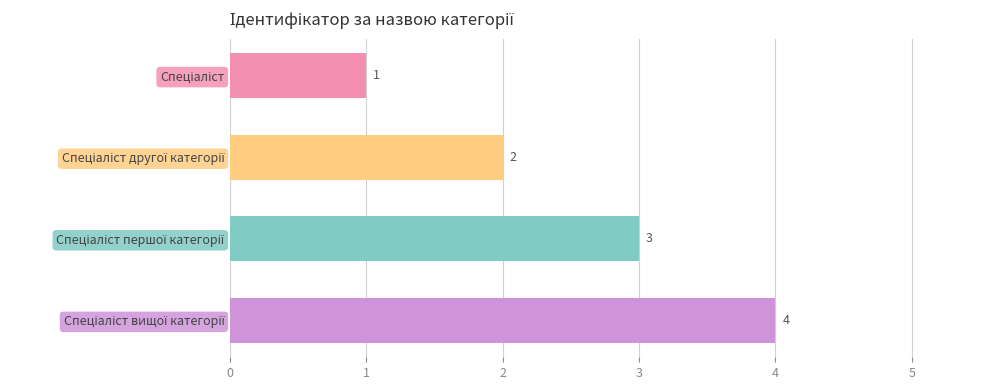

Are the bars horizontal?

Yes